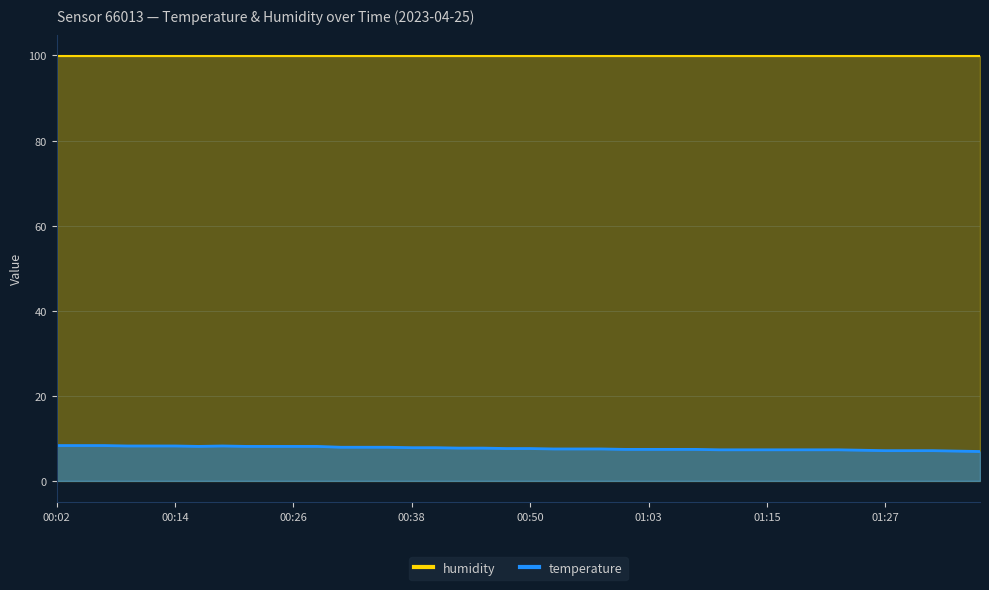

List the labels in order of value, smallest first.

01:37, 01:34, 01:27, 01:29, 01:32, 01:25, 01:10, 01:12, 01:15, 01:17, 01:20, 01:22, 01:00, 01:03, 01:05, 01:08, 00:53, 00:55, 00:58, 00:48, 00:50, 00:43, 00:46, 00:38, 00:41, 00:31, 00:33, 00:36, 00:16, 00:21, 00:24, 00:26, 00:28, 00:09, 00:11, 00:14, 00:19, 00:02, 00:04, 00:07